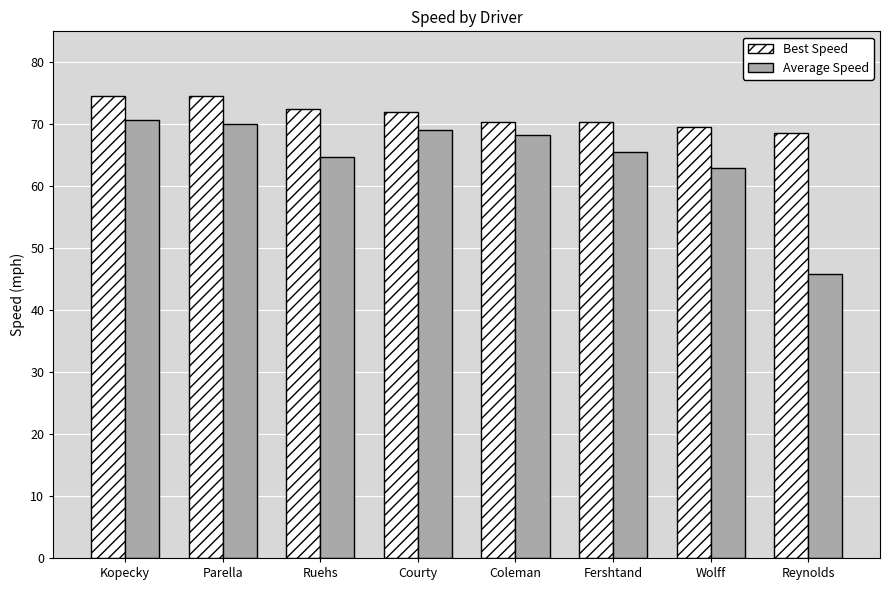

What is the minimum value for Average Speed?

45.8